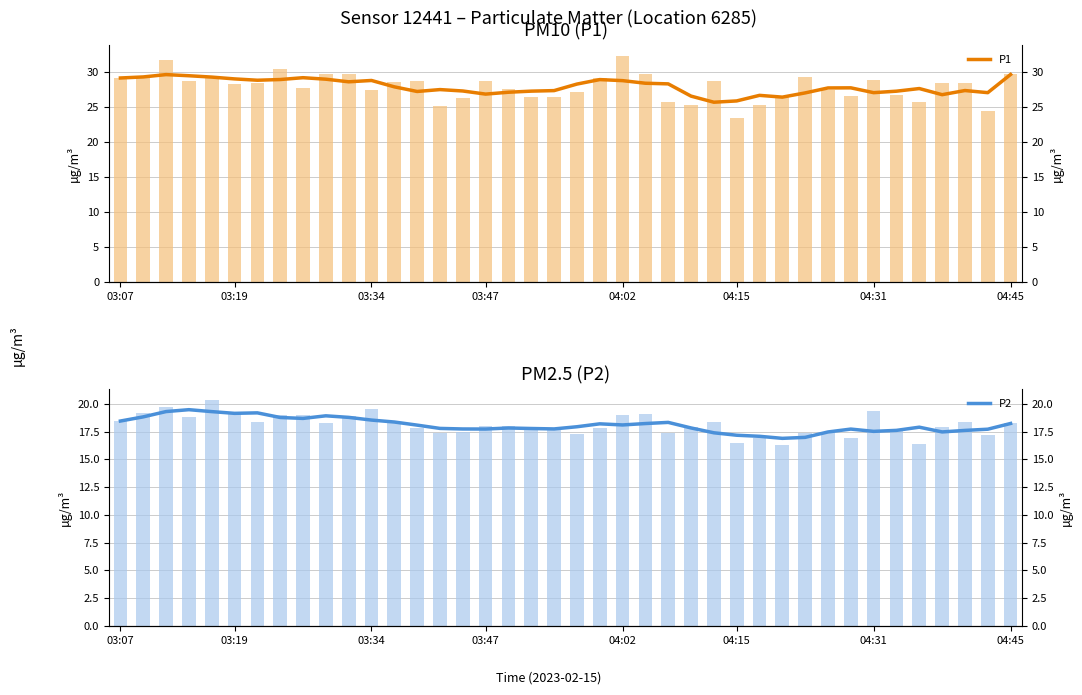

Reading left to right, list all the values displayed in this chart.

P1: 29.1	29.2	29.6	29.4	29.2	29.0	28.8	28.9	29.1	28.9	28.5	28.7	27.8	27.2	27.4	27.2	26.8	27.1	27.2	27.3	28.2	28.9	28.7	28.3	28.2	26.5	25.6	25.8	26.6	26.4	27.0	27.7	27.7	27.0	27.2	27.6	26.7	27.3	27.0	29.6
P2: 18.4	18.8	19.3	19.5	19.3	19.1	19.2	18.8	18.7	18.9	18.8	18.5	18.4	18.1	17.8	17.7	17.7	17.8	17.8	17.7	17.9	18.2	18.1	18.2	18.3	17.8	17.4	17.2	17.1	16.9	17.0	17.5	17.7	17.5	17.6	17.9	17.5	17.6	17.7	18.2